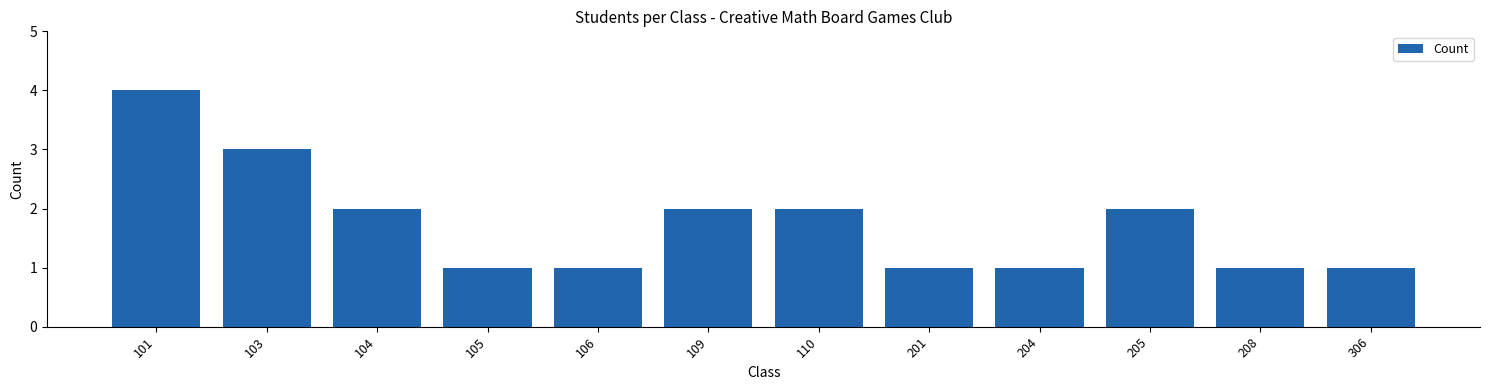

At which category does the chart reach its peak across all series?

101